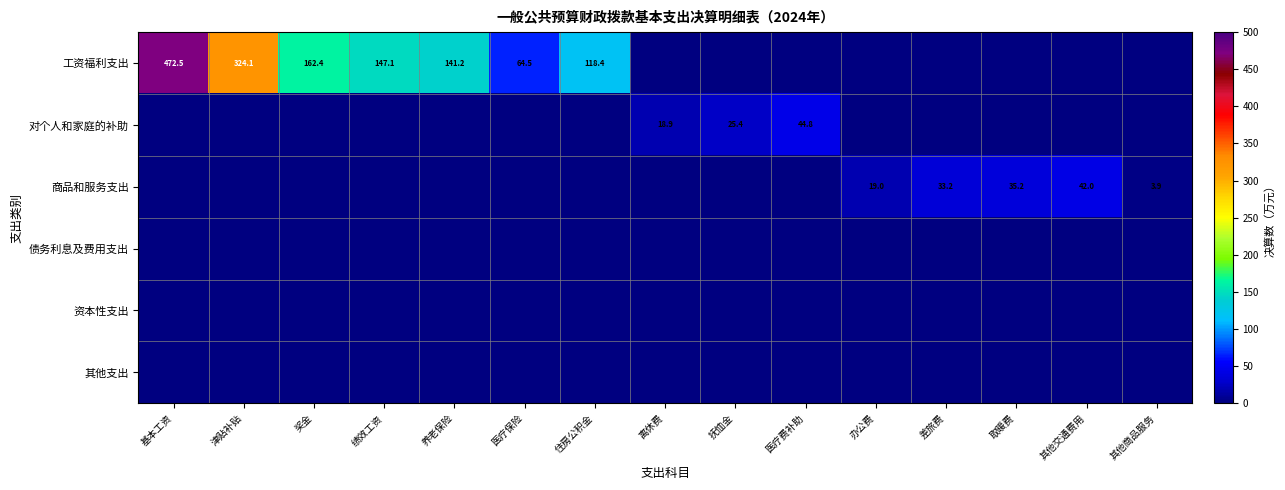

Between 离休费 and 基本工资, which is larger?

基本工资